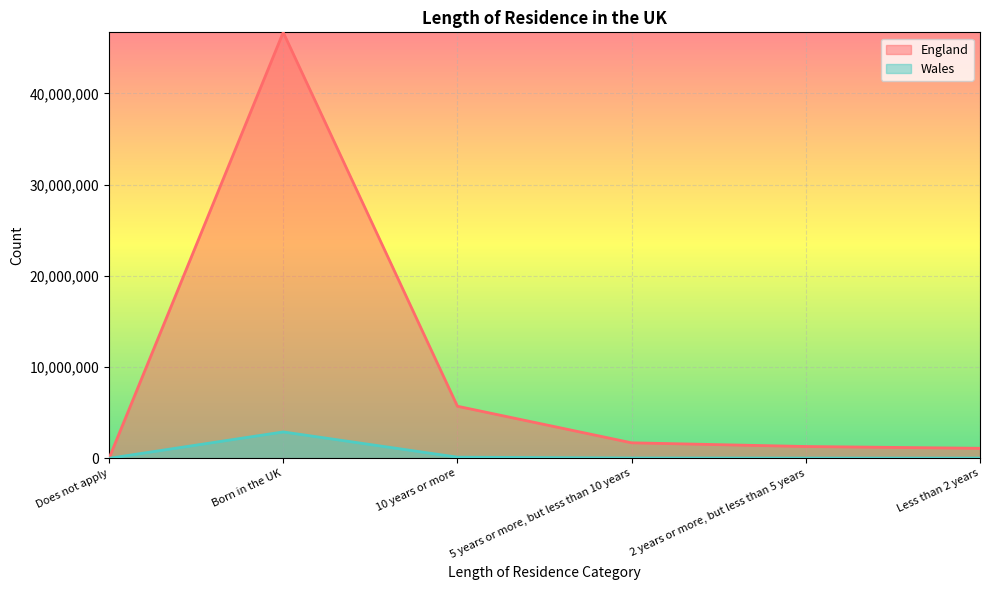

How many lines are shown in the chart?

2